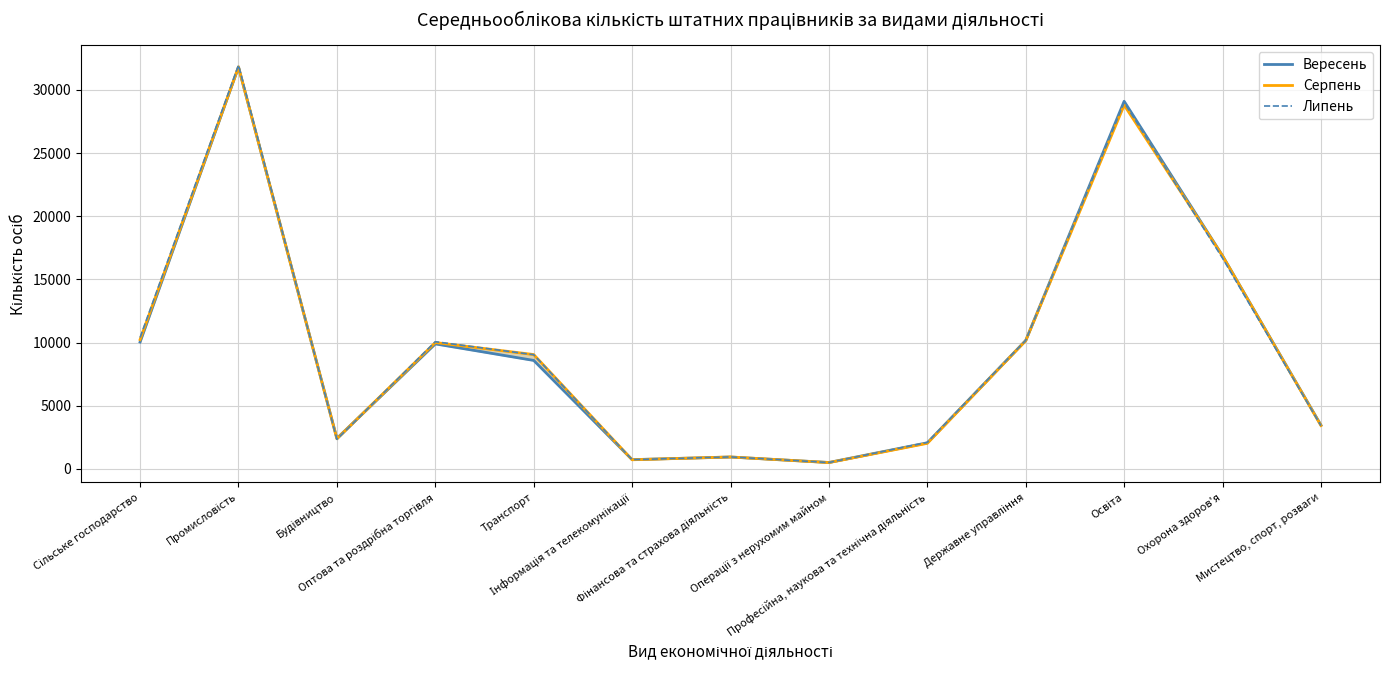

True or false: Вересень has more than 2 interior local peaks.

True